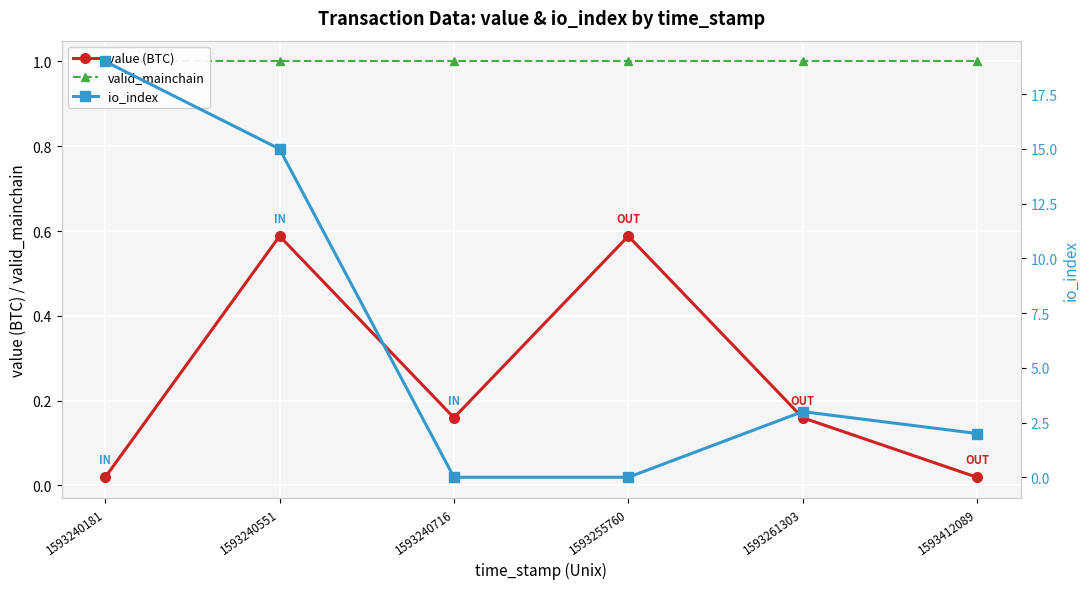

What is the average value of the value (BTC) series?

0.3